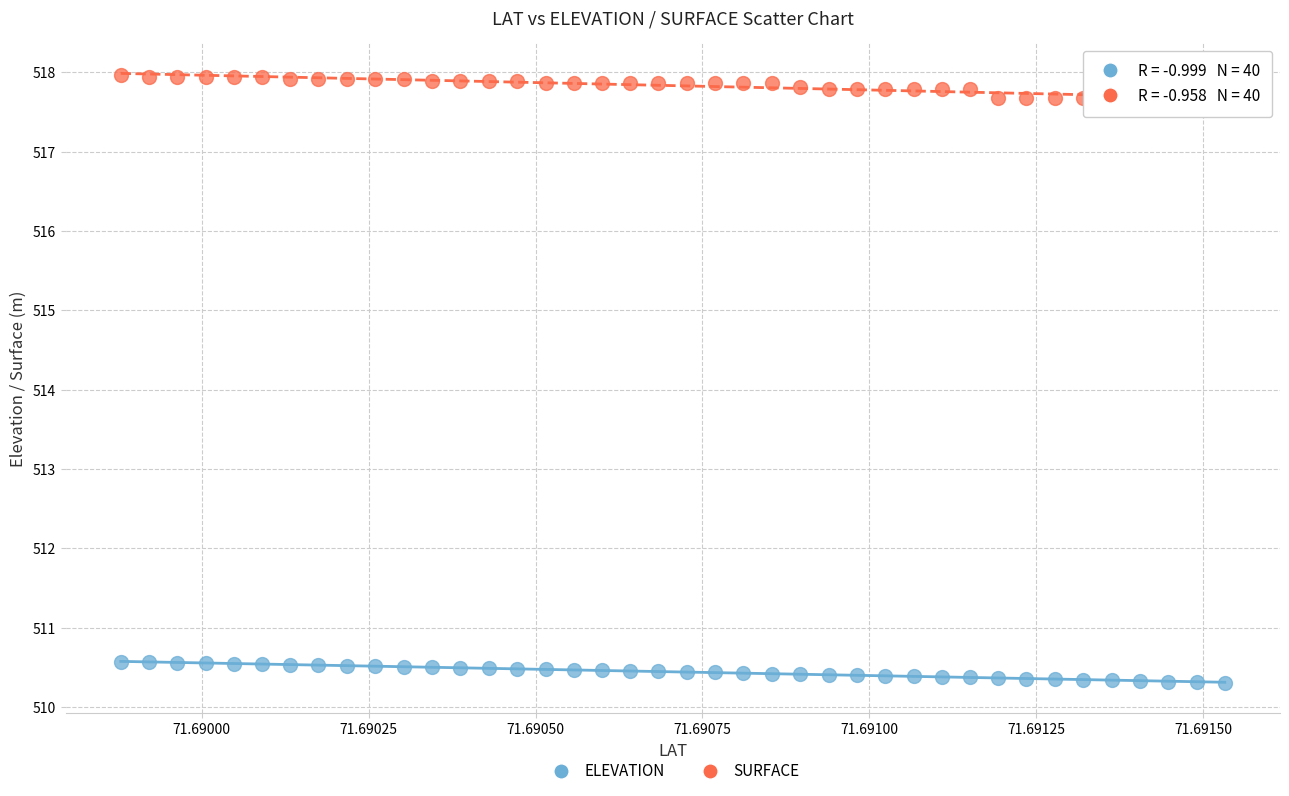

What are all the series names shown in the legend?

ELEVATION, SURFACE